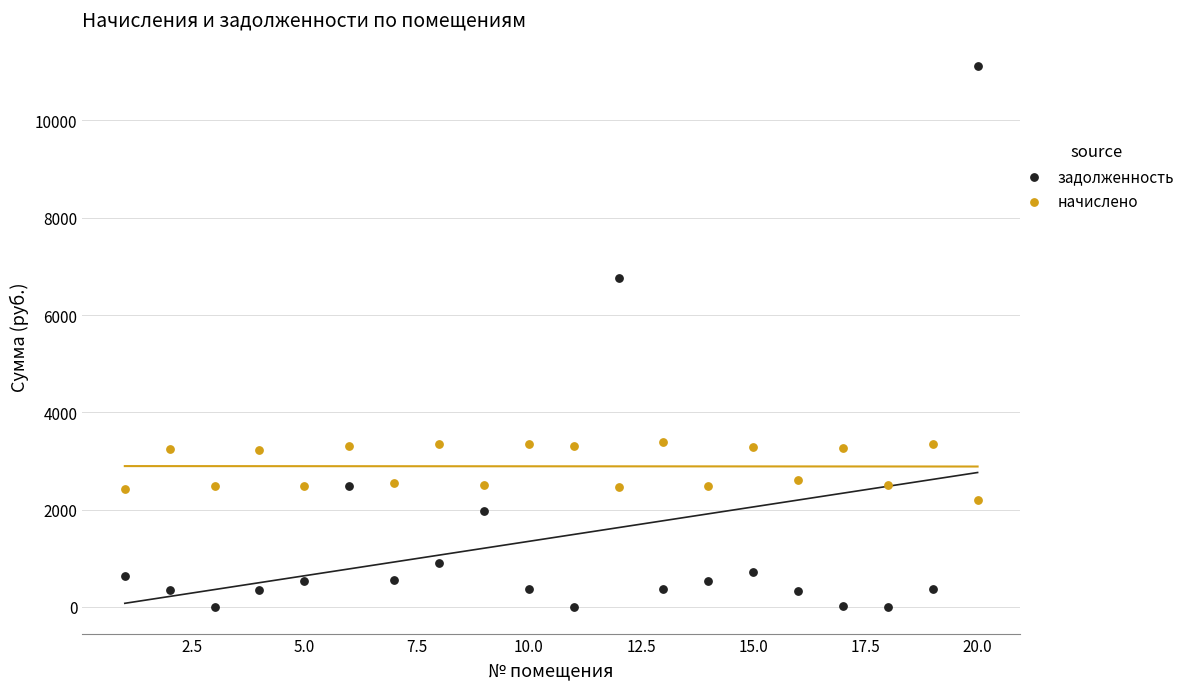

Which series has the largest Y range (max minus min)?

задолженность